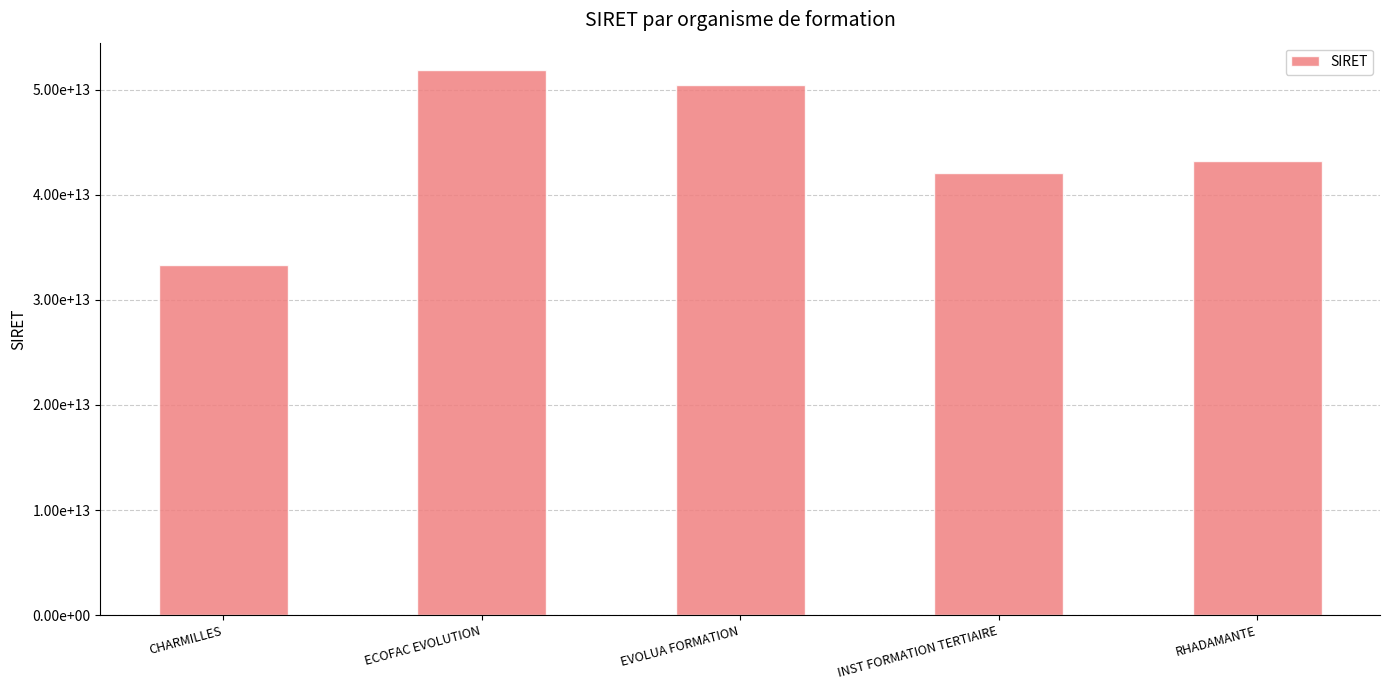

Which category has the highest value across all series?

ECOFAC EVOLUTION